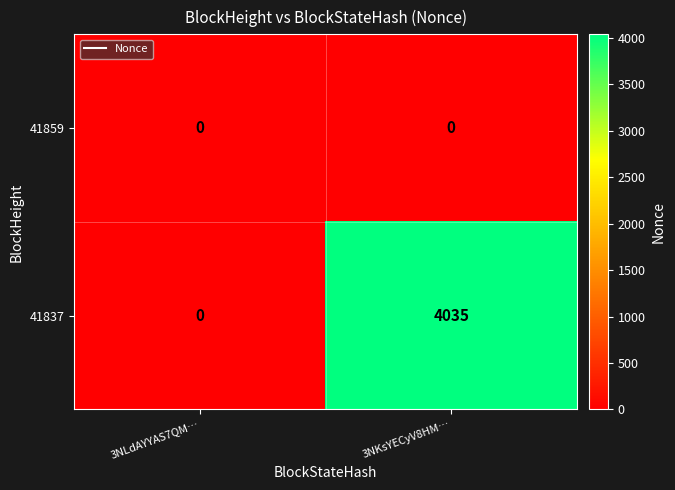

The value of 41837 at 3NLdAYYAS7QM… is -1728. True or false?

False